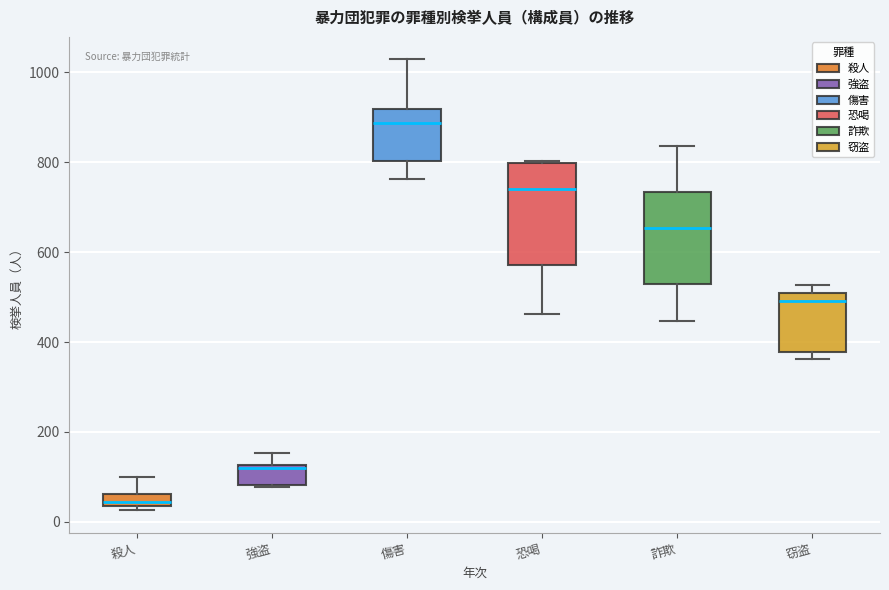

Comparing the boxes themselves (not the whiskers), which one is the tallest?

恐喝